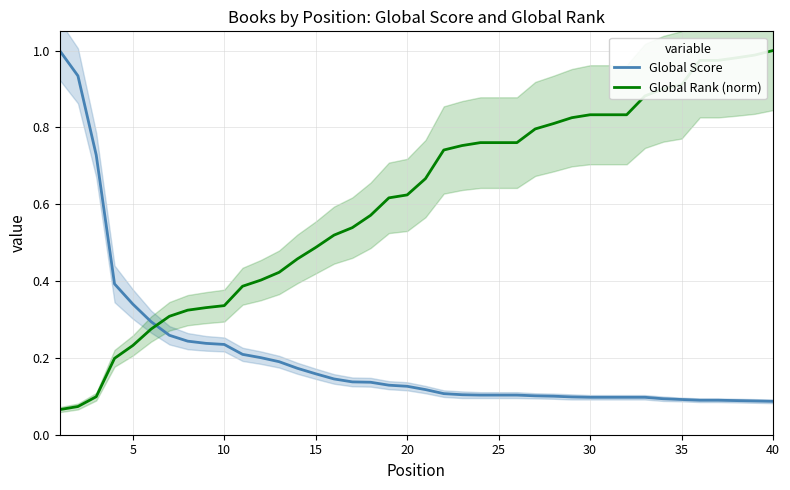

Is the value of Global Score at 25 greater than the value of Global Rank (norm) at 35?

No